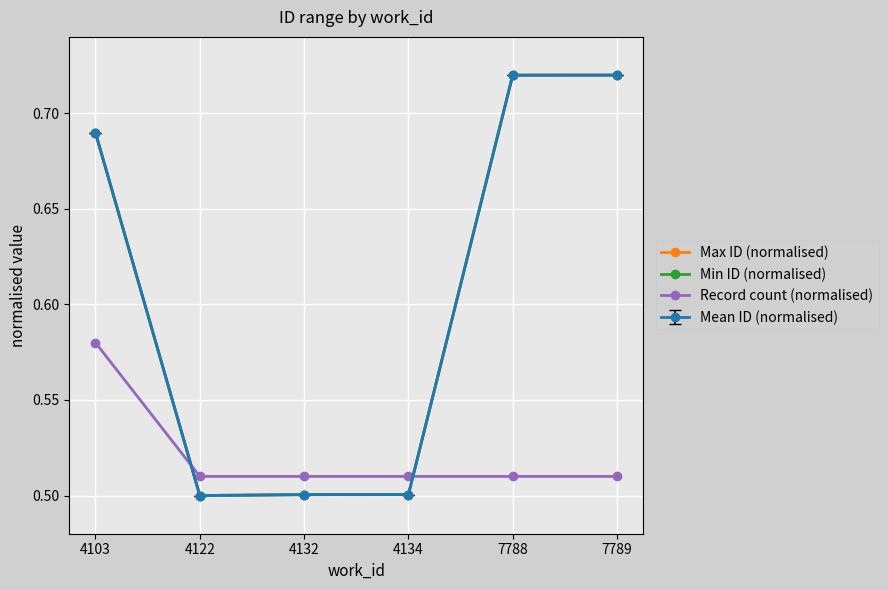

What is the difference between the Record count (normalised) values at 4132 and 4103?

0.1